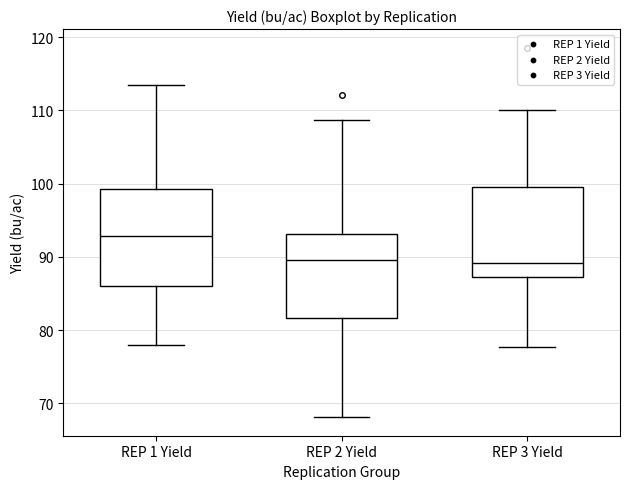

Reading left to right, transcribe this box plot: for each box, give where its median line is, the range the box spans, and where its two whiskers end, as read against the y-axis. The values are not printed on the chart, so give them approximately, as read against the axis.

REP 1 Yield: median 93, box 86 to 99, whiskers 78 to 113
REP 2 Yield: median 90, box 82 to 93, whiskers 68 to 109
REP 3 Yield: median 89, box 87 to 100, whiskers 78 to 110